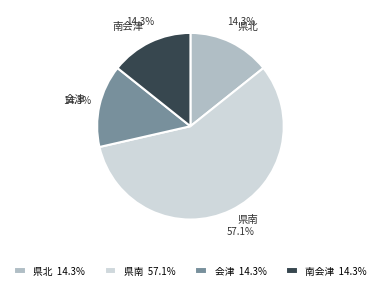

Is there a majority slice in this chart?

Yes